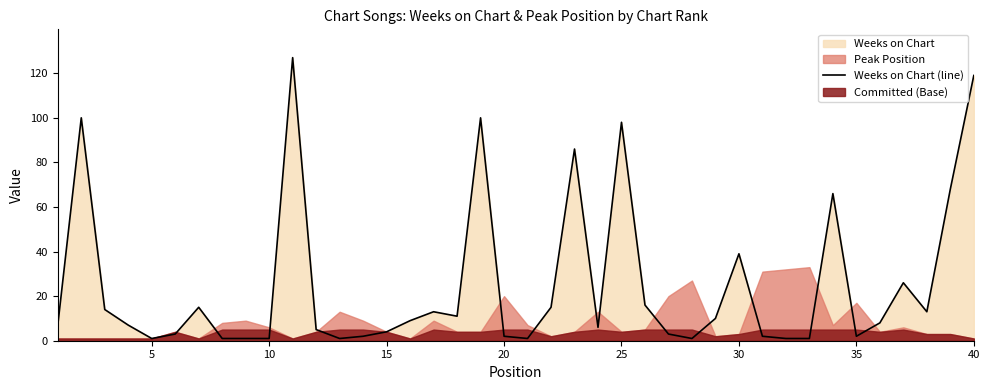

The Weeks on Chart (line) series shows 1 at 10. True or false?

True